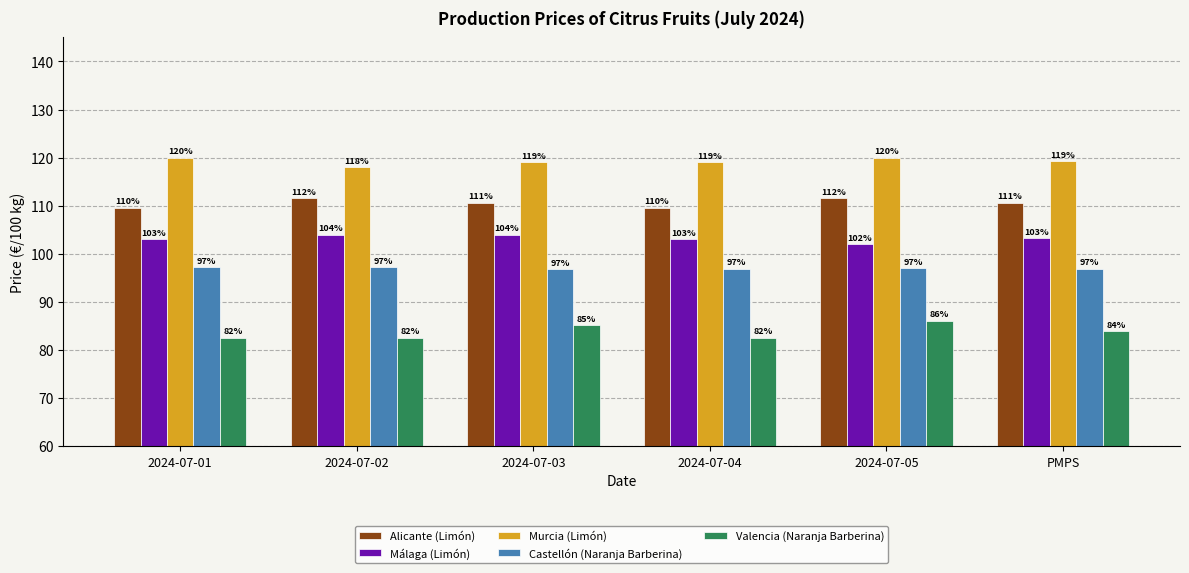

What is the average value of the Málaga (Limón) series?

103.2